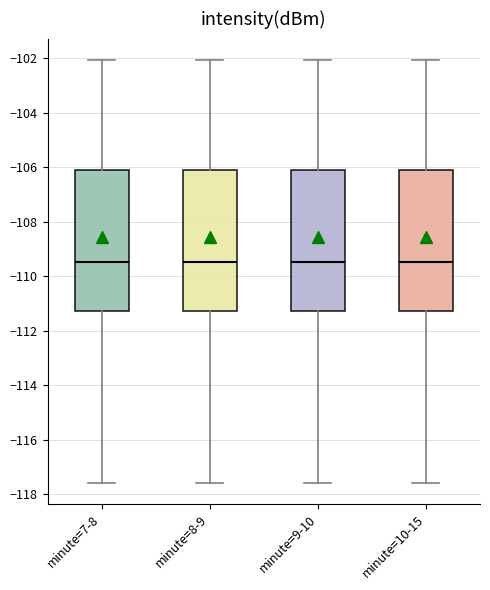

Reading left to right, read every box against the y-axis: the position of its median line, the range the box covers, and the ends of its whiskers. The values are not printed on the chart, so give them approximately, as read against the axis.

minute=7-8: median -109.4, box -111.2 to -106.2, whiskers -117.6 to -102.0
minute=8-9: median -109.4, box -111.2 to -106.2, whiskers -117.6 to -102.0
minute=9-10: median -109.4, box -111.2 to -106.2, whiskers -117.6 to -102.0
minute=10-15: median -109.4, box -111.2 to -106.2, whiskers -117.6 to -102.0